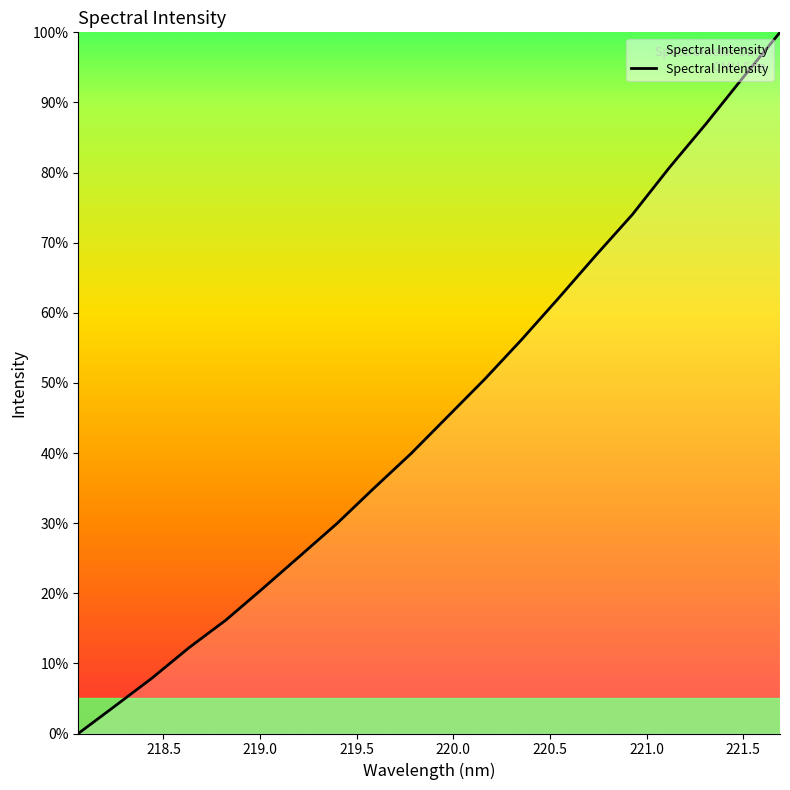

What is the difference between the maximum and minimum values?

100.0